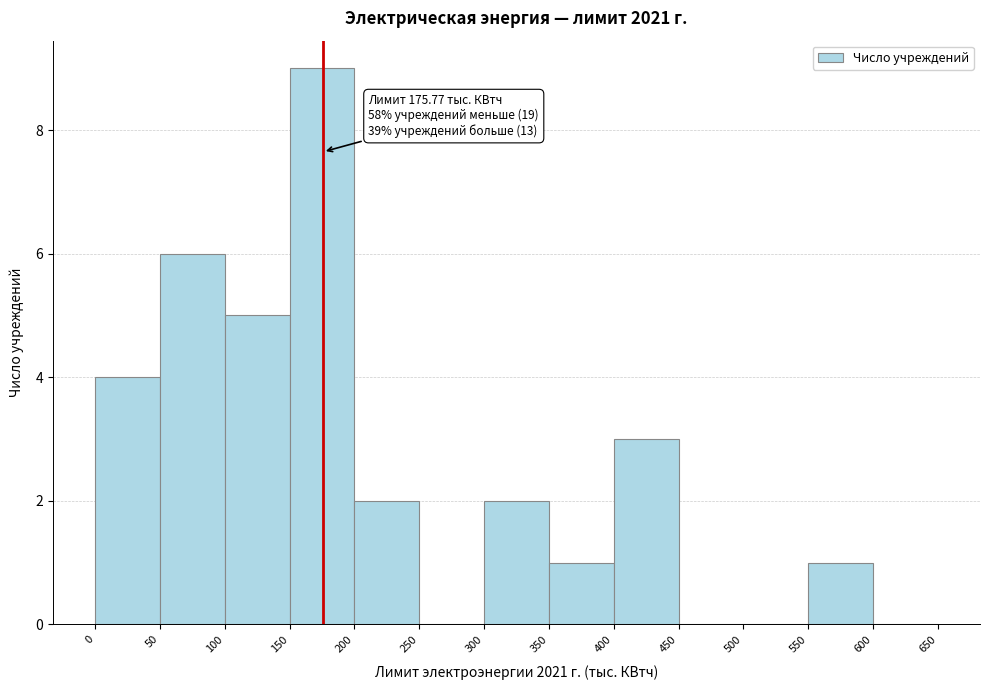

Which range on the x-axis has the tallest bar?

150 to 200